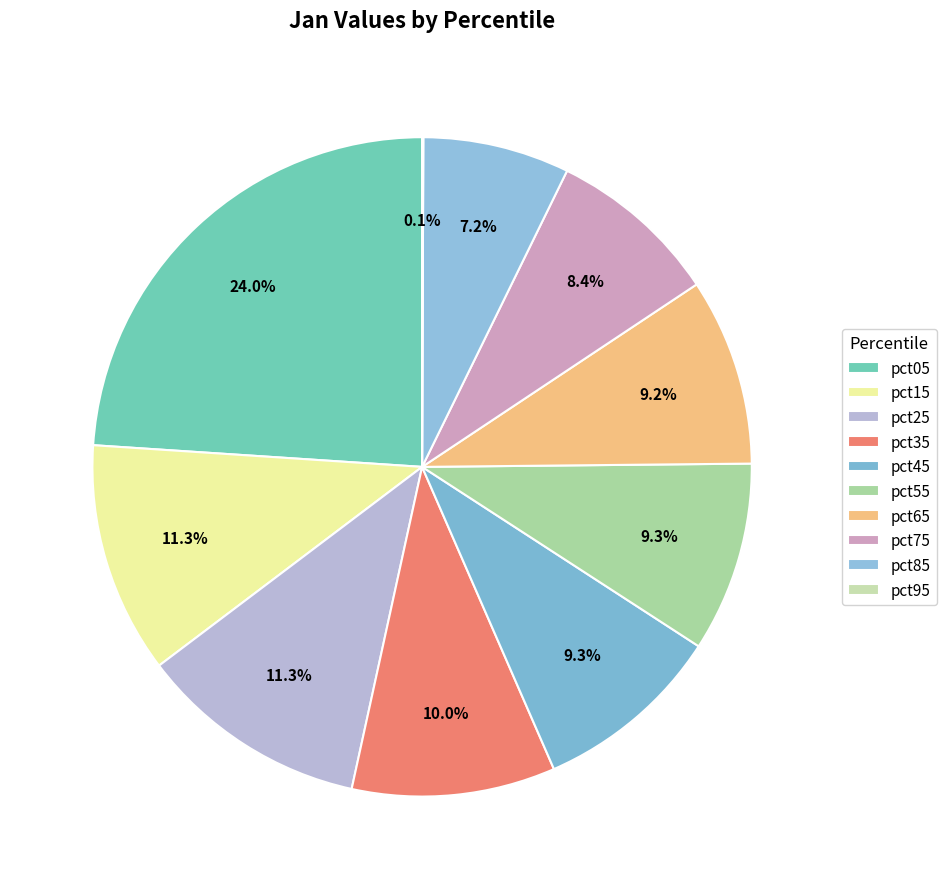

To the nearest percent, what is the combined percentage of pct35 and pct65?

19%